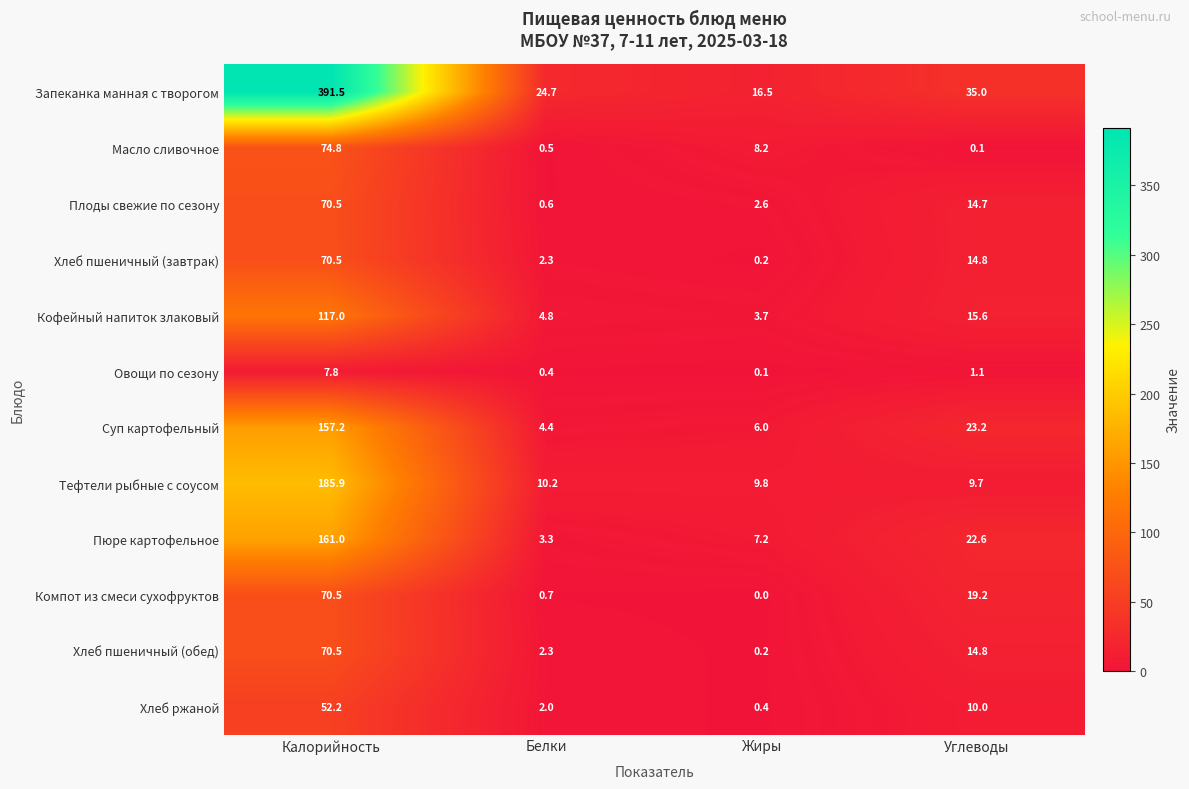

What is the total value across all series at Углеводы?

180.8